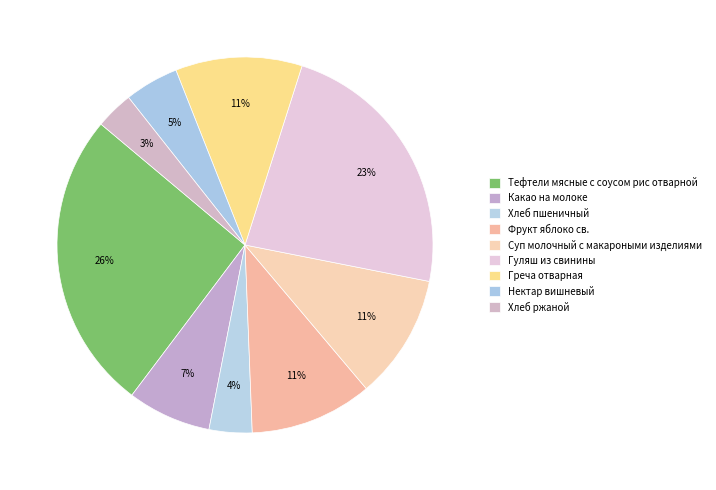

To the nearest percent, what is the difference between the Тефтели мясные с соусом рис отварной and Хлеб ржаной slice percentages?

23%